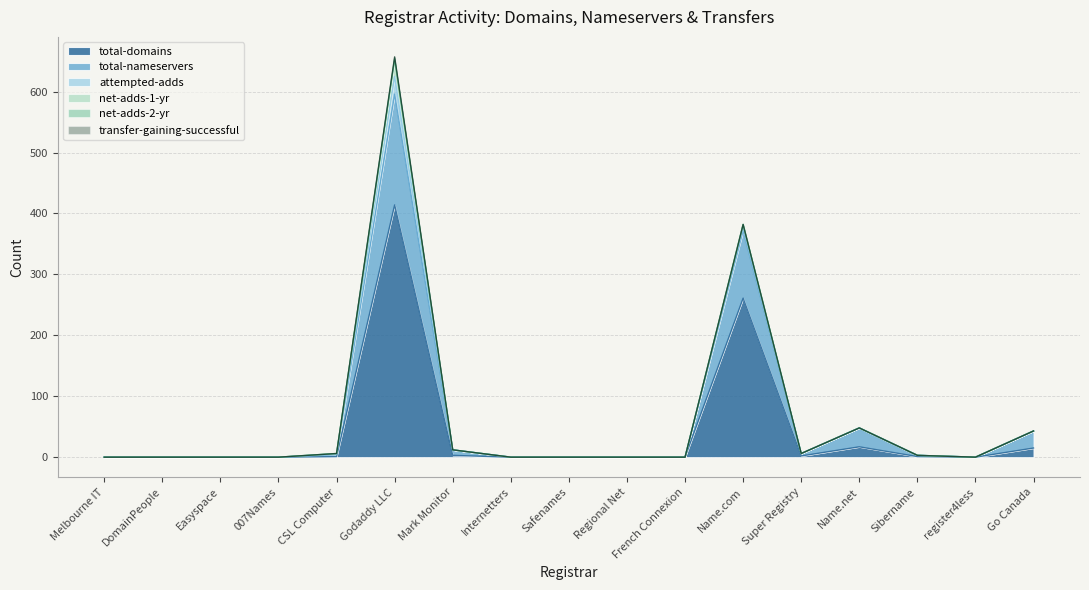

List the labels in order of total-nameservers value, smallest first.

Melbourne IT, DomainPeople, Easyspace, 007Names, Internetters, Safenames, Regional Net, French Connexion, register4less, Sibername, CSL Computer, Super Registry, Mark Monitor, Go Canada, Name.net, Name.com, Godaddy LLC